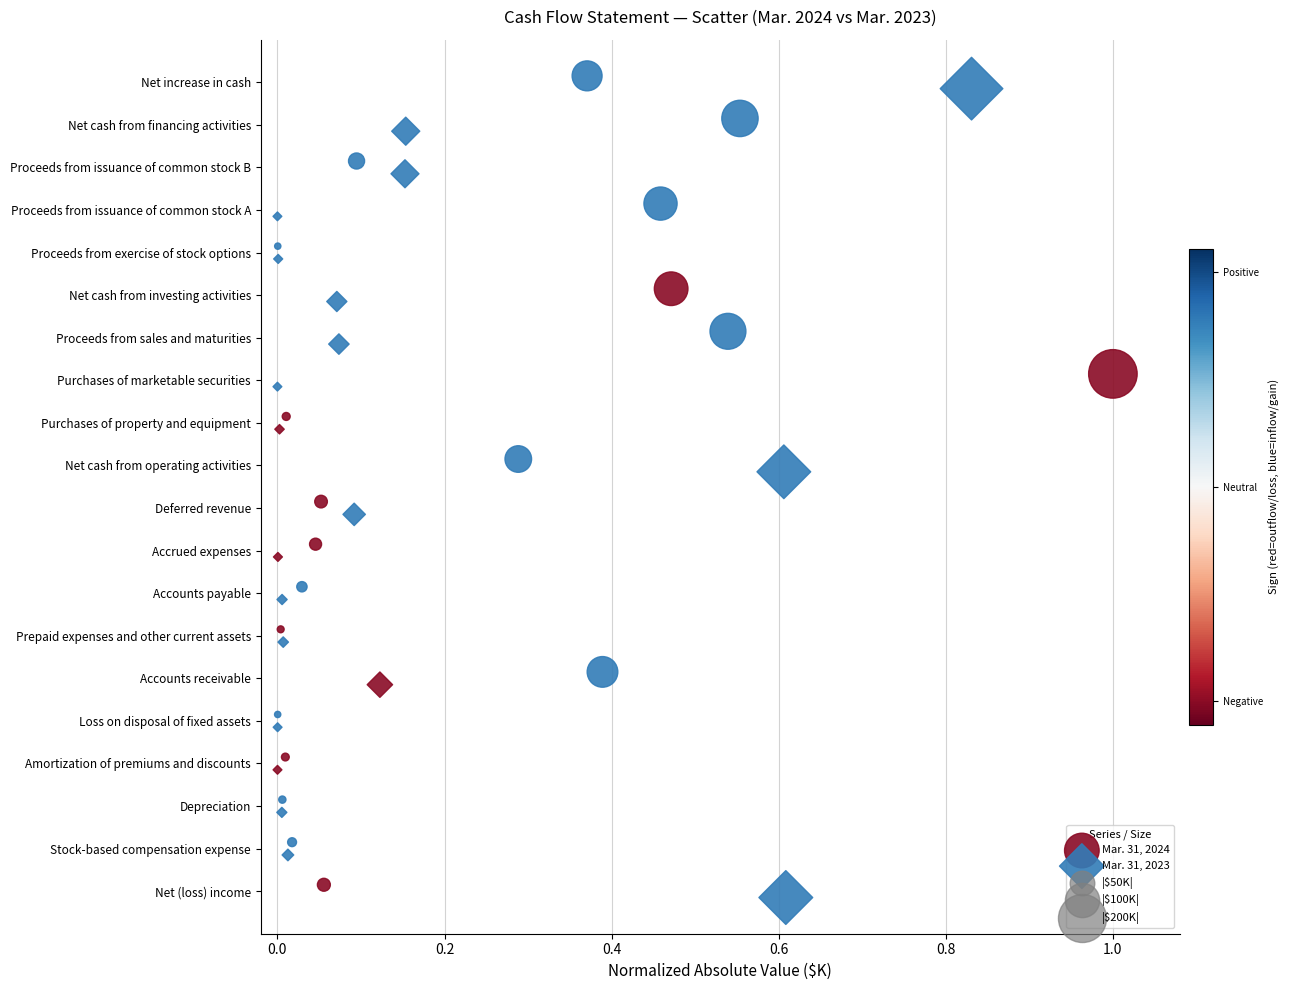

Which series reaches the minimum Y coordinate?

Mar. 31, 2023